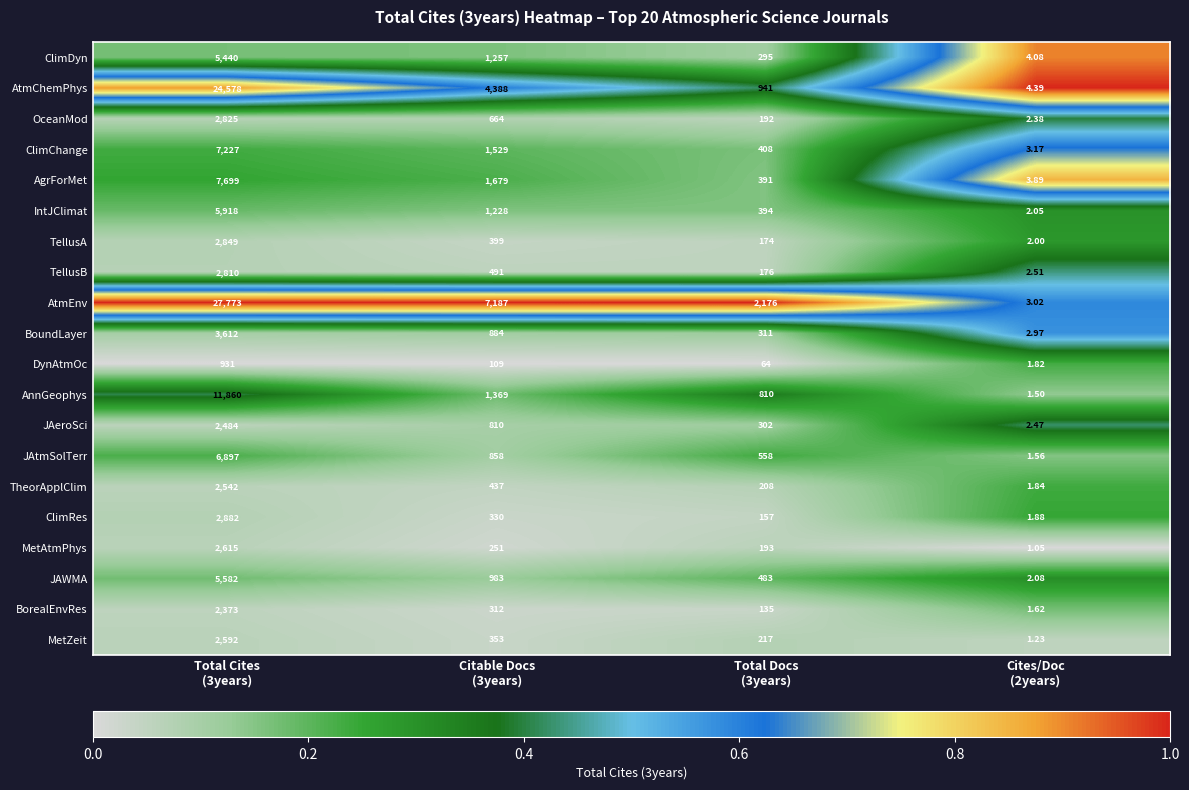

Rank the series by their maximum value, from highest to lowest.

AtmEnv, AtmChemPhys, AnnGeophys, AgrForMet, ClimChange, JAtmSolTerr, IntJClimat, JAWMA, ClimDyn, BoundLayer, ClimRes, TellusA, OceanMod, TellusB, MetAtmPhys, MetZeit, TheorApplClim, JAeroSci, BorealEnvRes, DynAtmOc